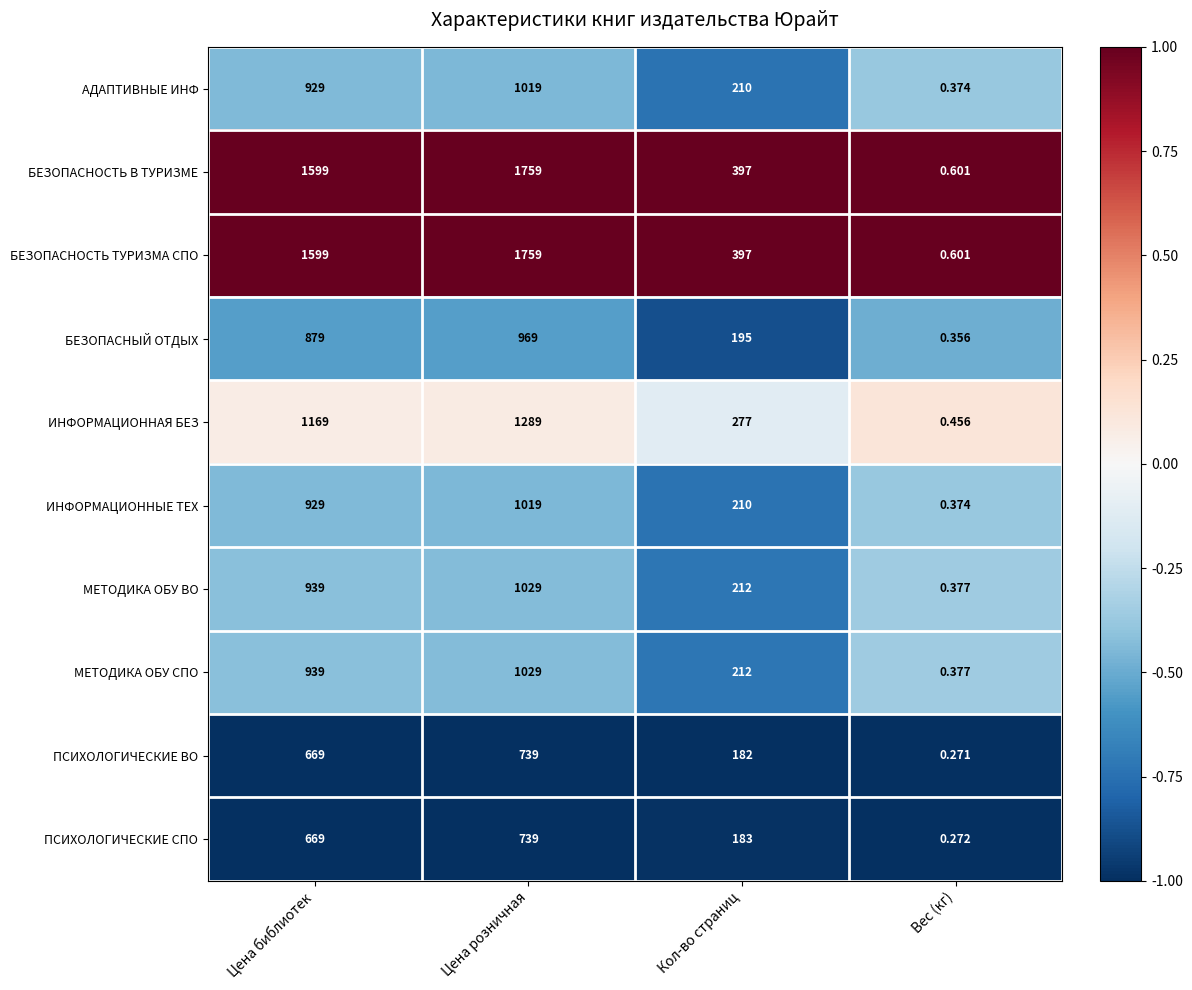

What is the total value across all series at Кол-во страниц?

2475.0